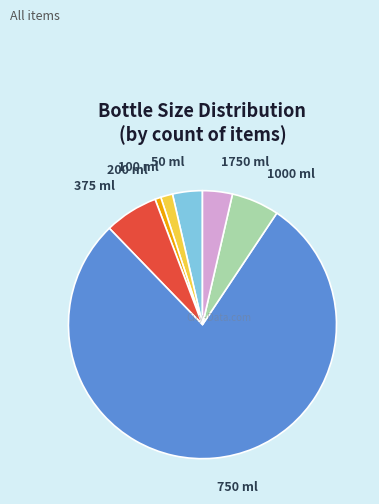

Is the sum of 100 ml and 50 ml greater than half?

No